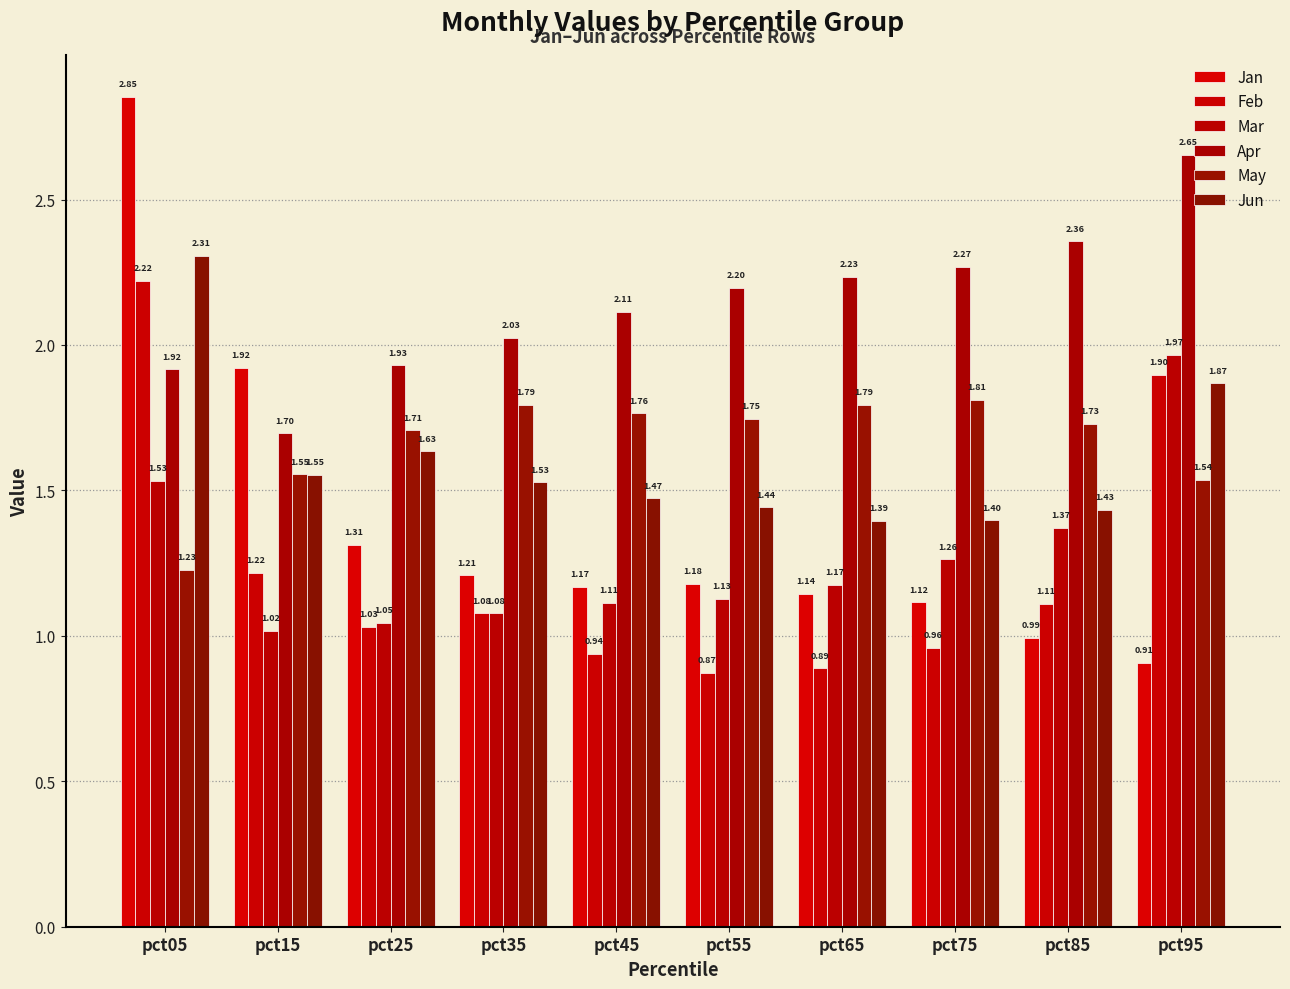

What is the sum of all Apr values?

21.4